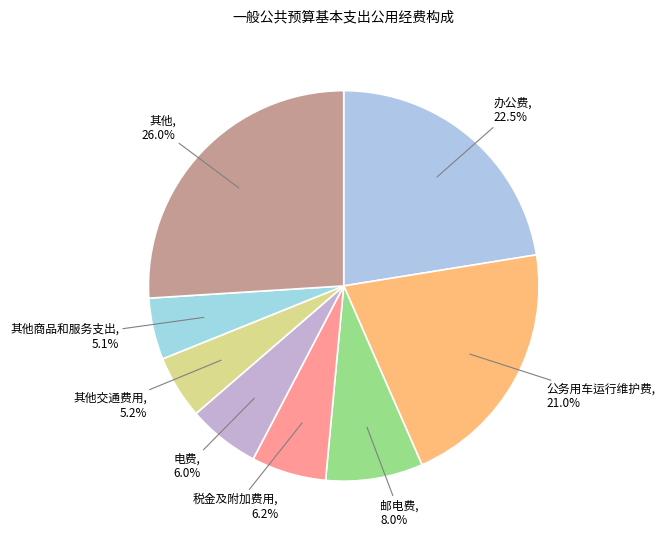

Does any single category account for the majority?

No